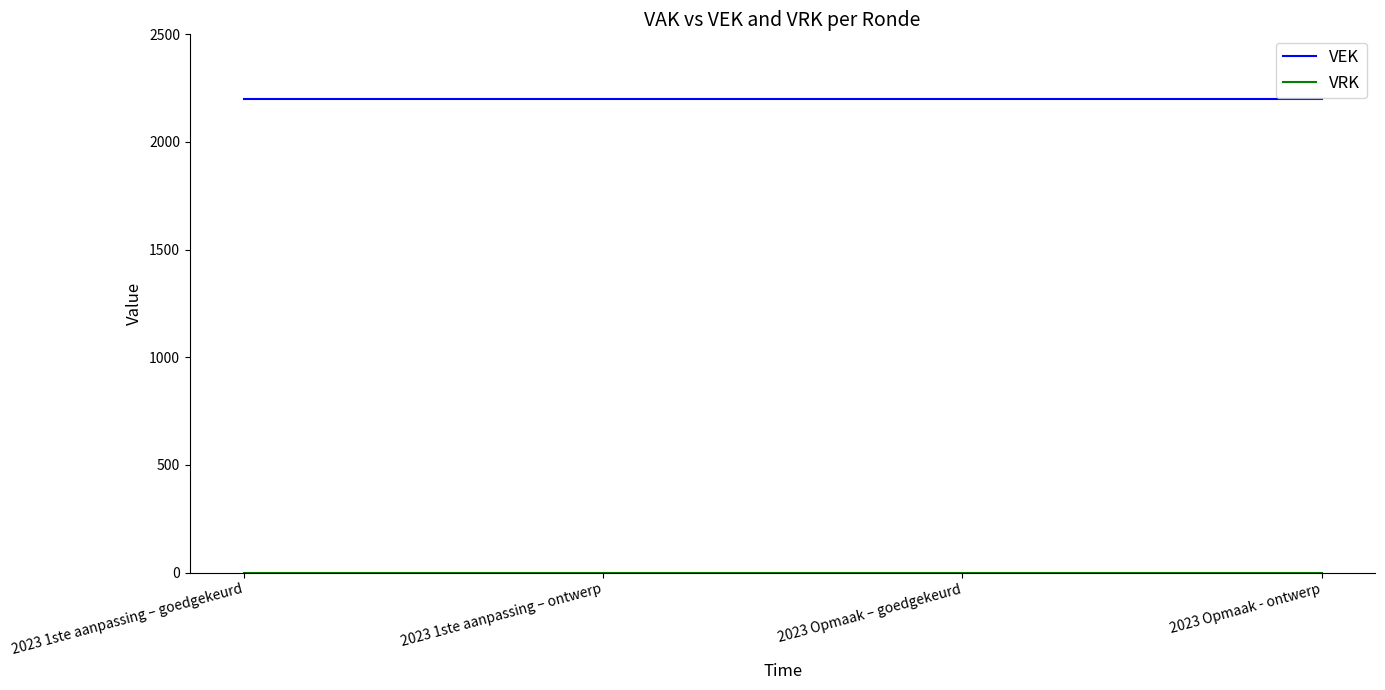

What is the spread (max minus min) of values at 2023 Opmaak - ontwerp?

2200